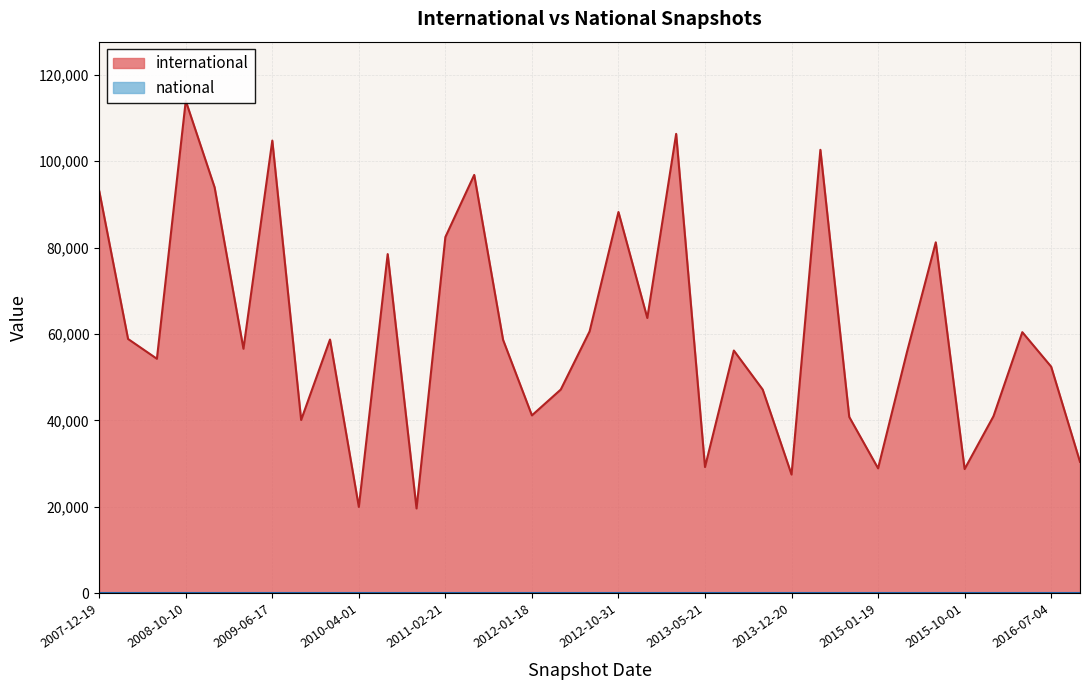

How many values exceed 56600?

17